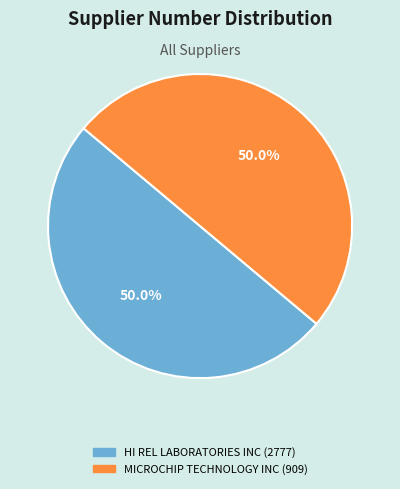

Approximately how many times larger is the value at MICROCHIP TECHNOLOGY INC (909) compared to HI REL LABORATORIES INC (2777)?

1.0